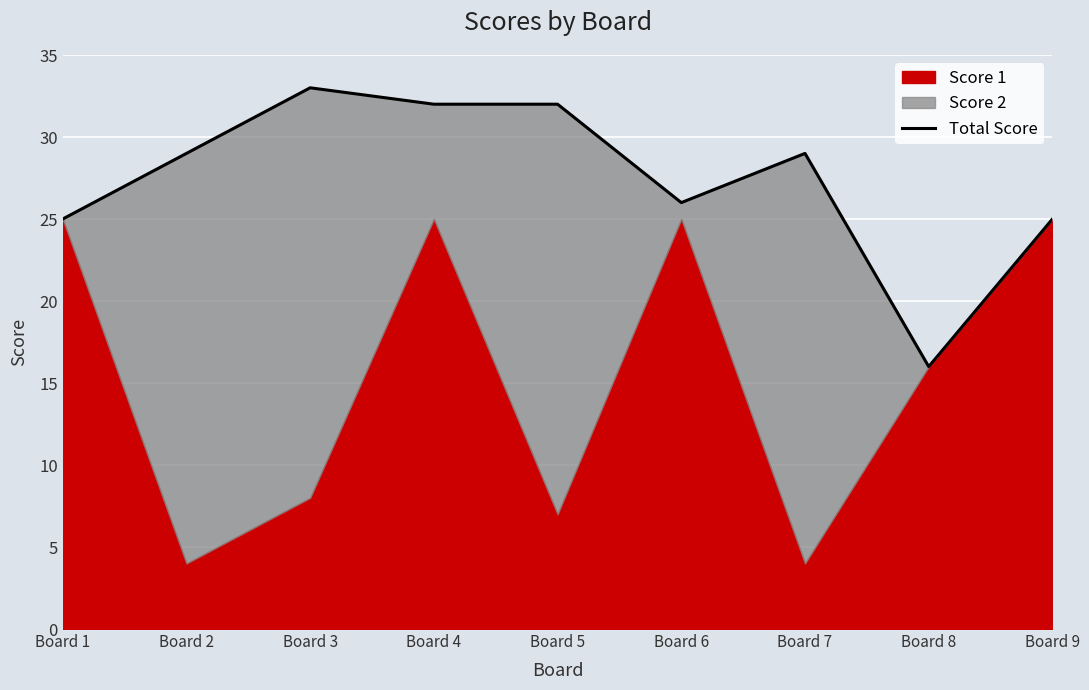

How many data points are above 29?

3